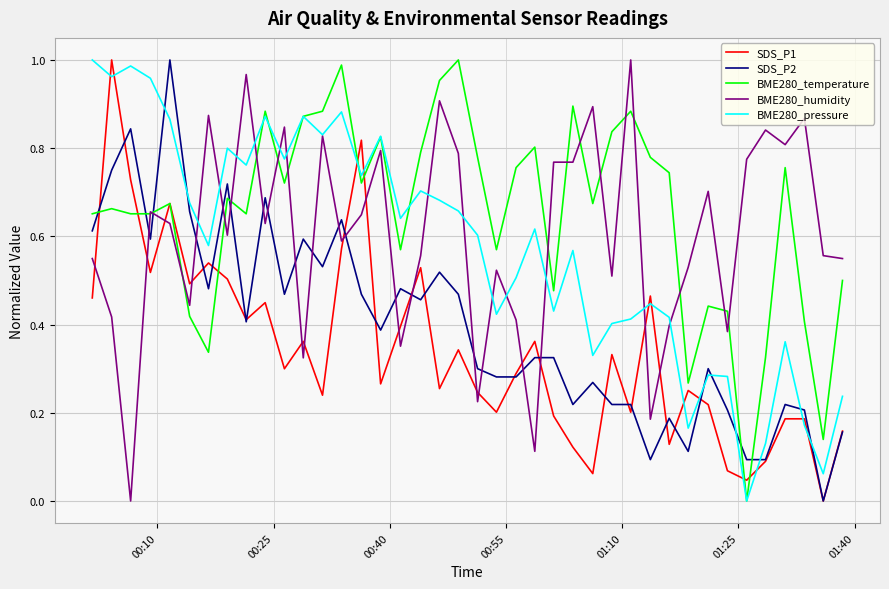

Is this an area chart (filled region under the line)?

No